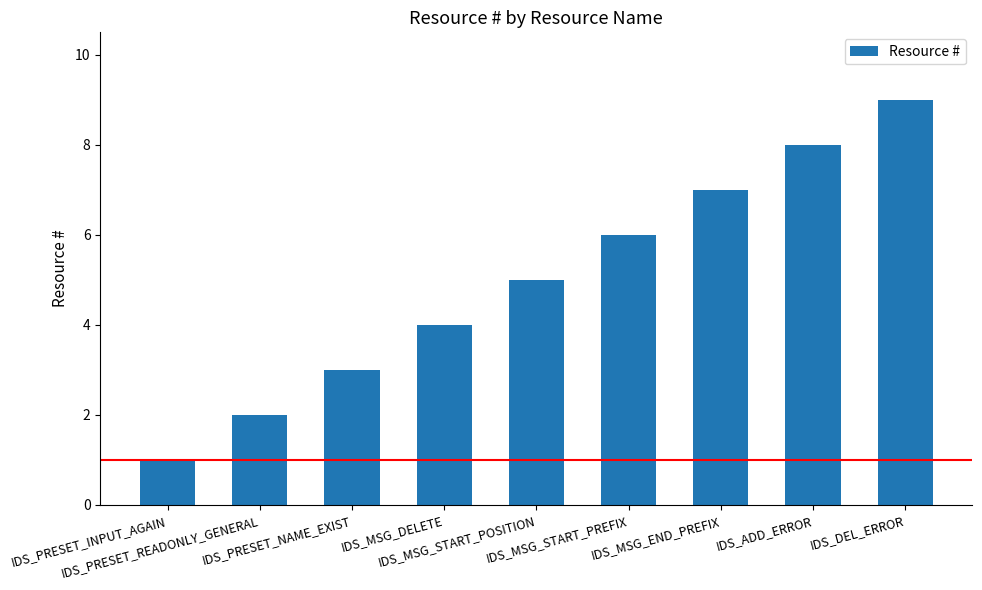

Read the value at IDS_MSG_START_POSITION.

5